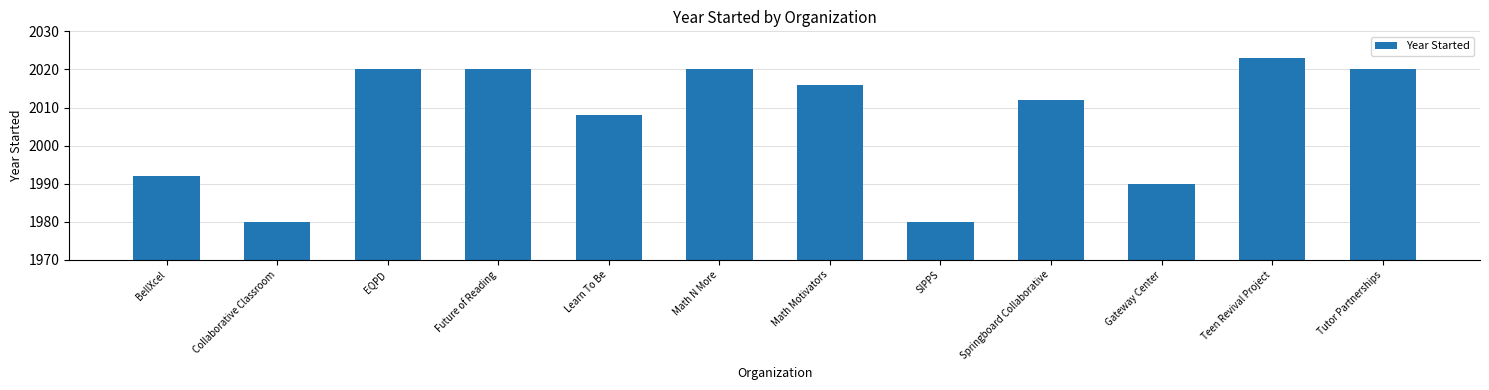

Reading left to right, transcribe all the data shown in this chart.

1992	1980	2020	2020	2008	2020	2016	1980	2012	1990	2023	2020